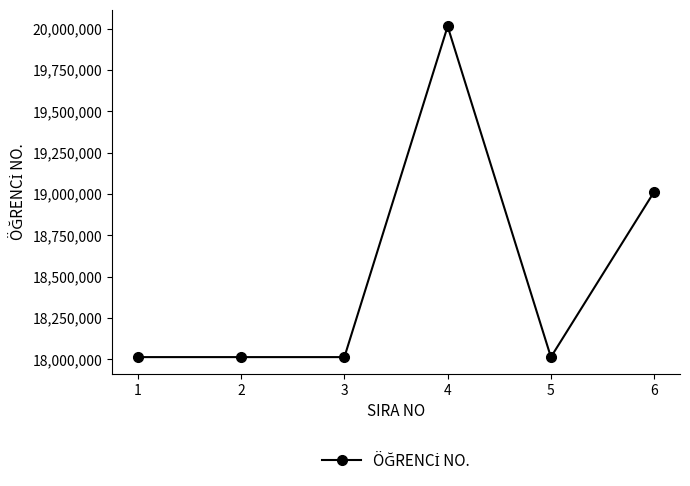

What is the change in value from 1 to 3?

-34